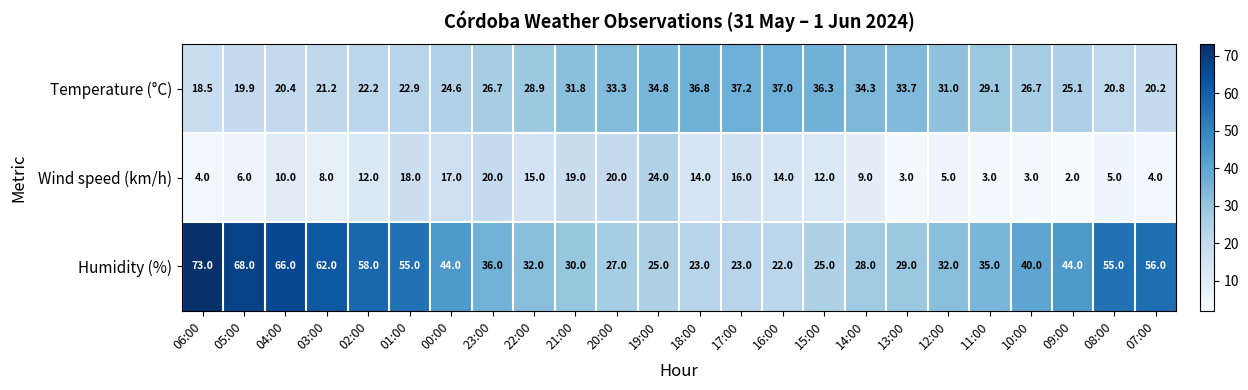

What is the difference between the maximum and minimum values in the Temperature (°C) series?

18.7